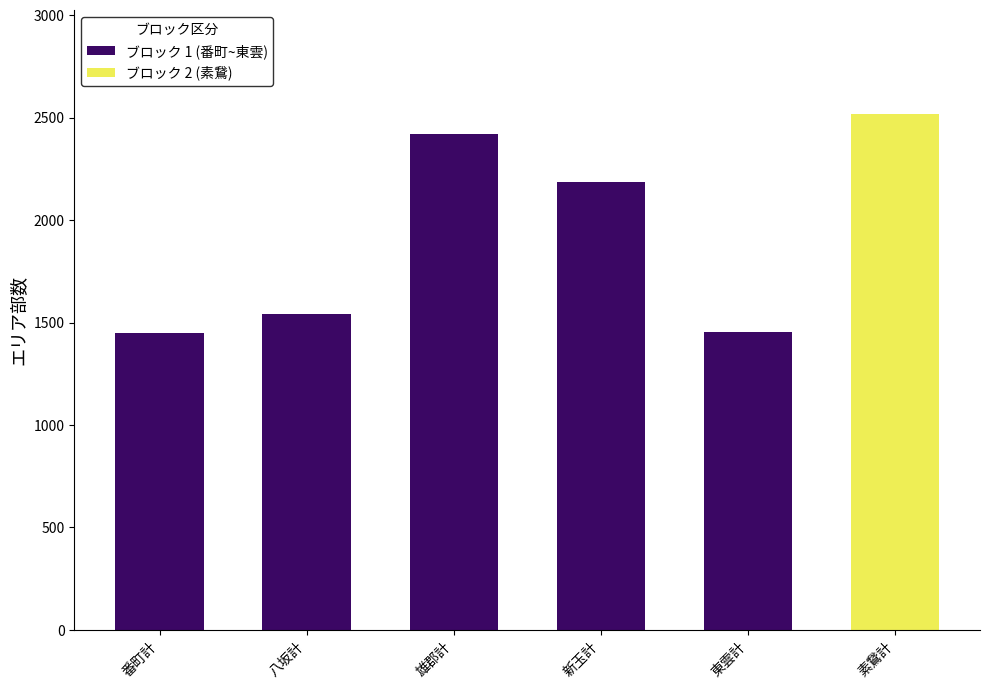

What is the total value across all series at 東雲計?

1455